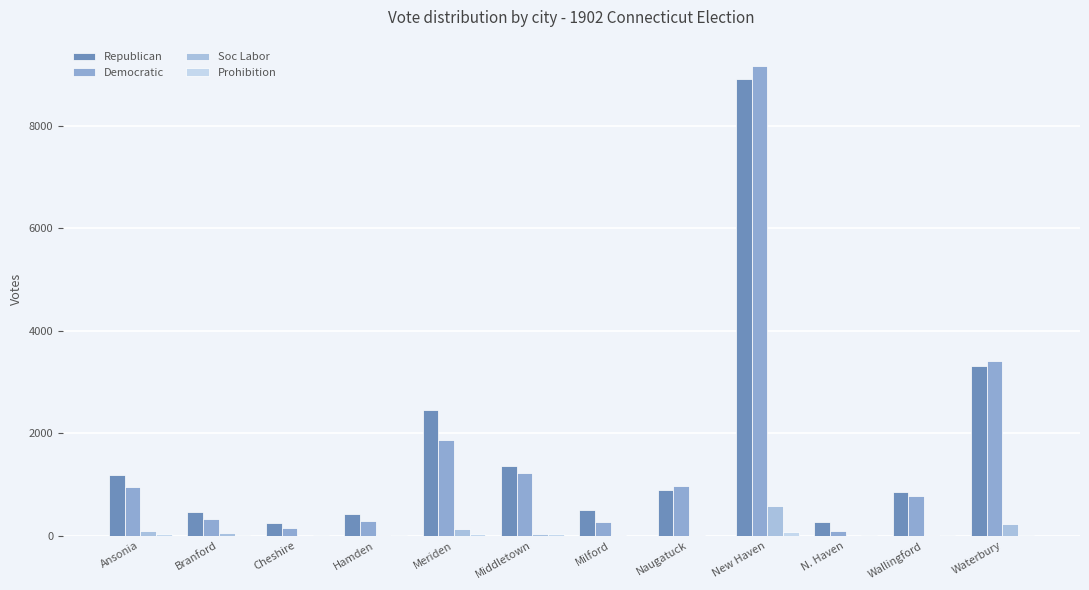

How many distinct data groups are displayed?

4